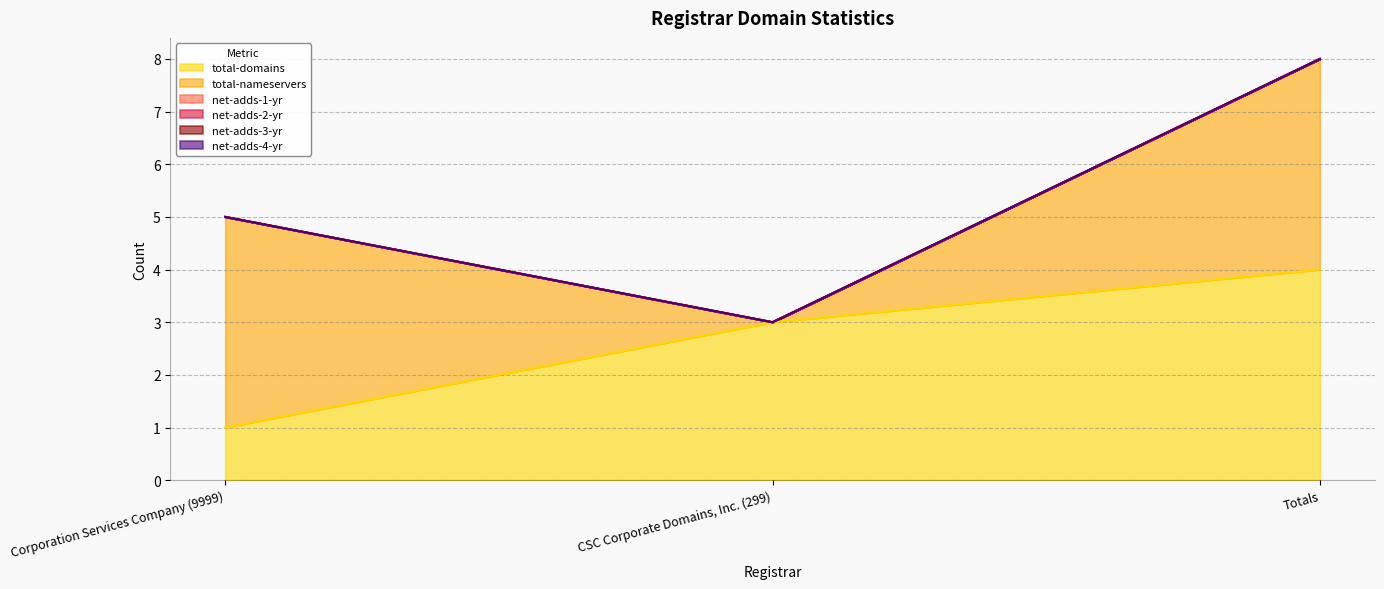

Reading left to right, list all the values displayed in this chart.

total-domains: Corporation Services Company (9999)=1	CSC Corporate Domains, Inc. (299)=3	Totals=4
total-nameservers: Corporation Services Company (9999)=4	CSC Corporate Domains, Inc. (299)=0	Totals=4
net-adds-1-yr: Corporation Services Company (9999)=0	CSC Corporate Domains, Inc. (299)=0	Totals=0
net-adds-2-yr: Corporation Services Company (9999)=0	CSC Corporate Domains, Inc. (299)=0	Totals=0
net-adds-3-yr: Corporation Services Company (9999)=0	CSC Corporate Domains, Inc. (299)=0	Totals=0
net-adds-4-yr: Corporation Services Company (9999)=0	CSC Corporate Domains, Inc. (299)=0	Totals=0